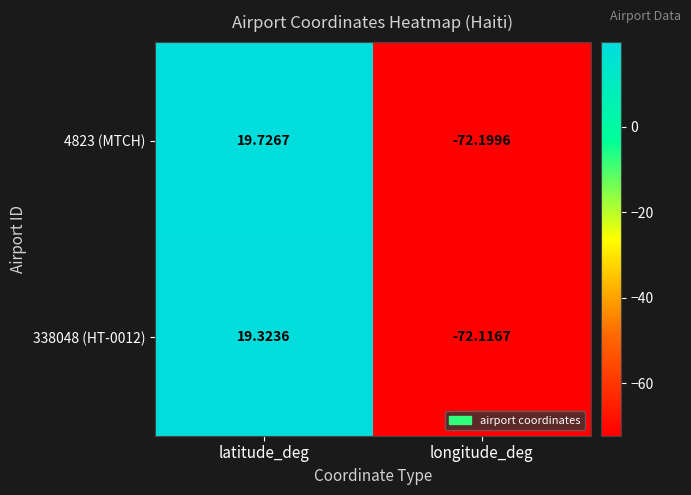

How many data points does each series have?

2